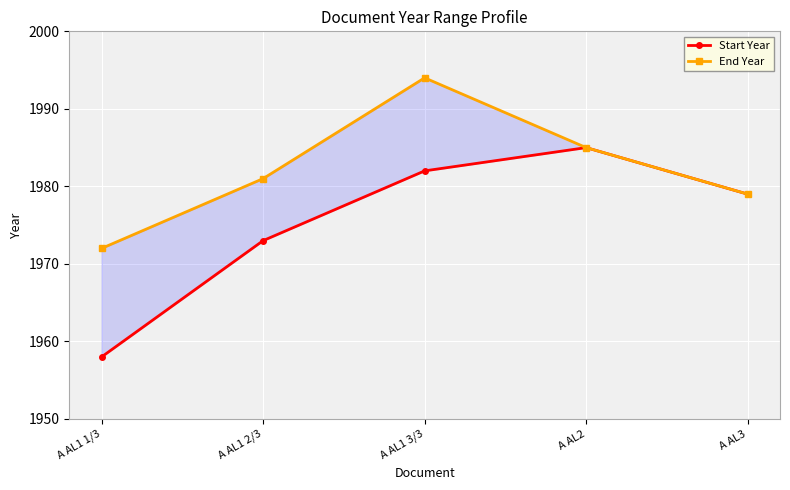

What is the sum of the End Year values at A AL1 1/3 and A AL2?

3957